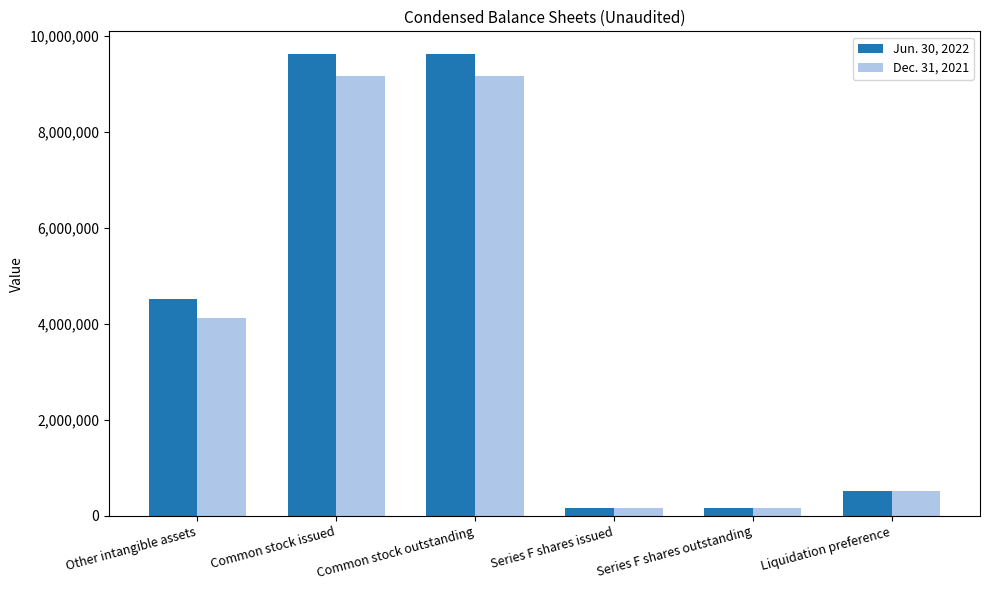

What is the value of the Jun. 30, 2022 bar at the 6th from the left?

520000